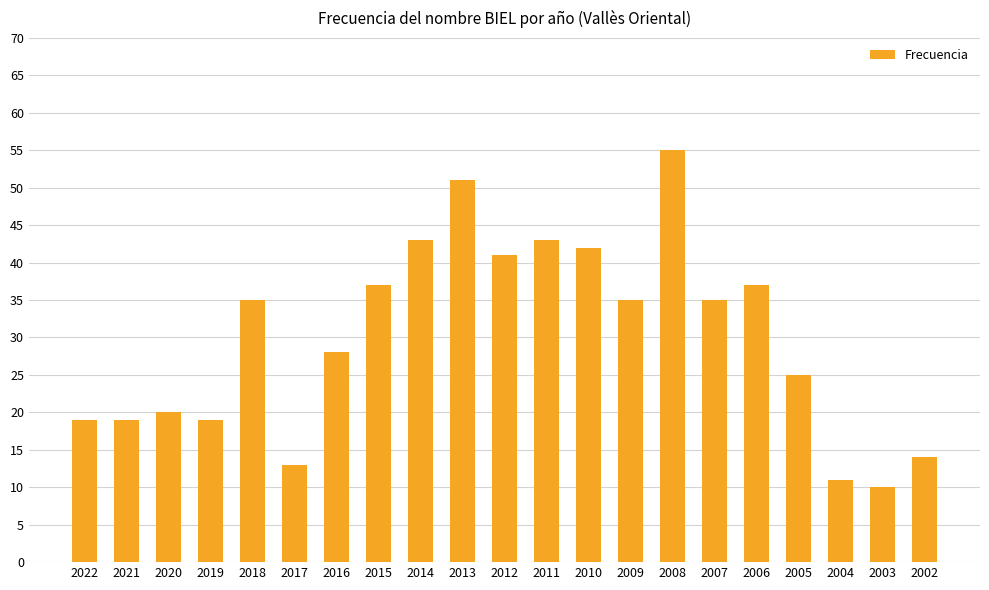

Reading left to right, list all the values displayed in this chart.

2022=19	2021=19	2020=20	2019=19	2018=35	2017=13	2016=28	2015=37	2014=43	2013=51	2012=41	2011=43	2010=42	2009=35	2008=55	2007=35	2006=37	2005=25	2004=11	2003=10	2002=14